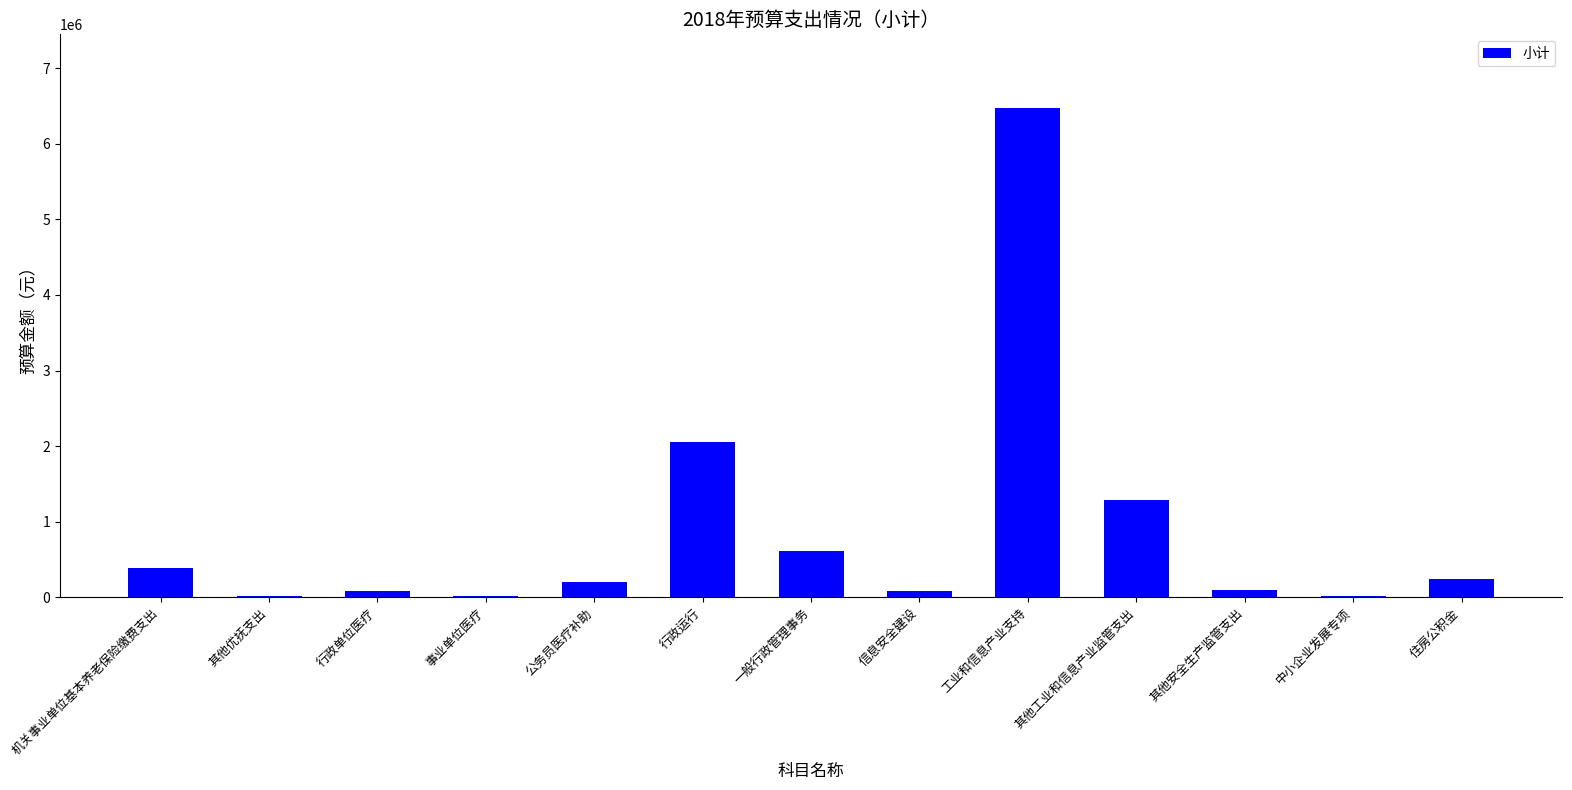

What is the sum of all values?

11557638.1